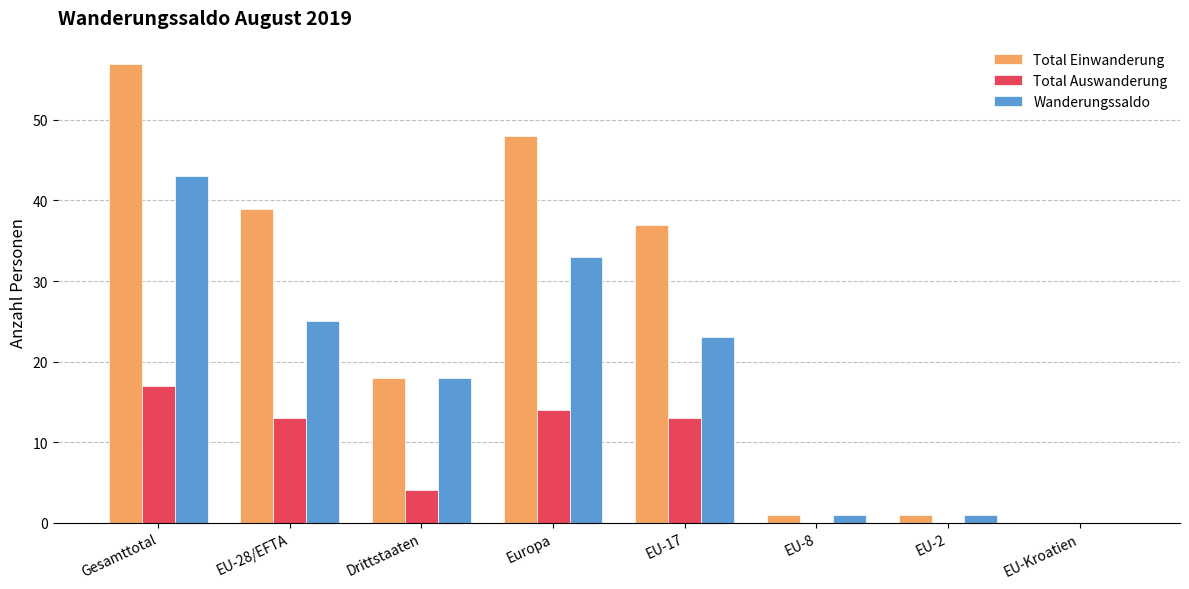

What are all the series names shown in the legend?

Total Einwanderung, Total Auswanderung, Wanderungssaldo